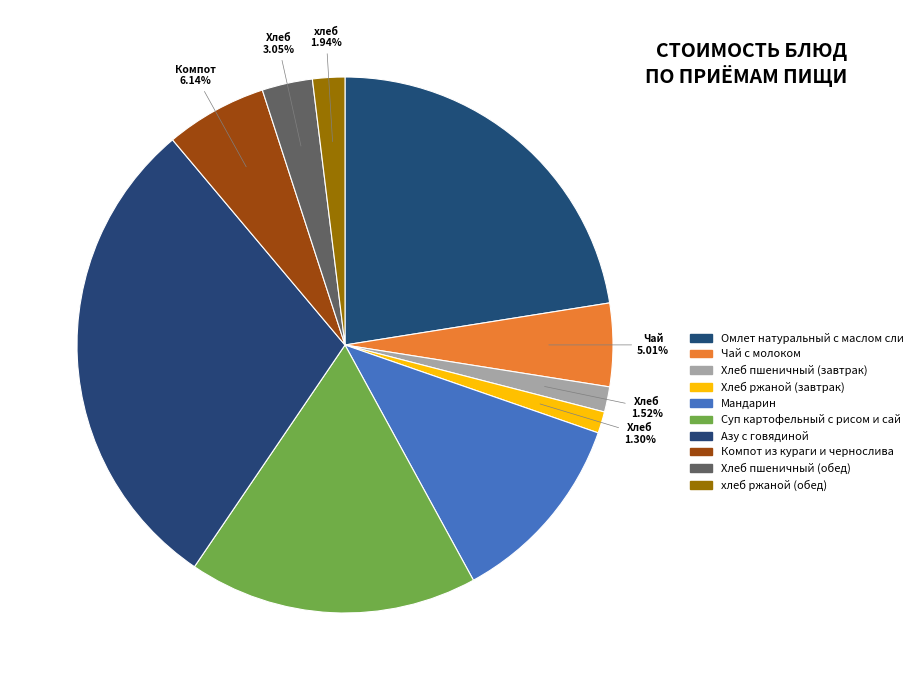

How many segments does this pie chart have?

10